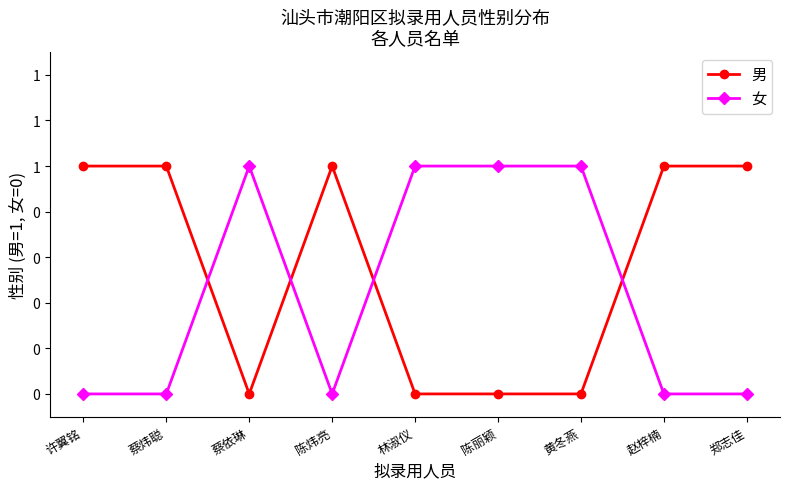

The 男 series shows 1 at 赵梓楠. True or false?

True